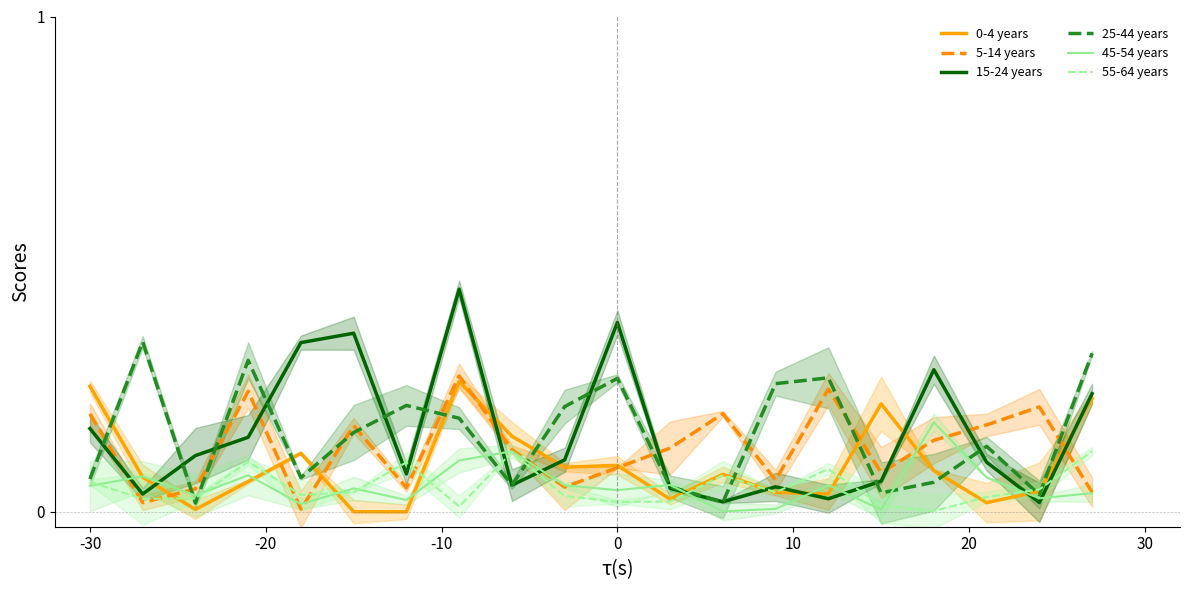

At which category does the chart reach its peak across all series?

7